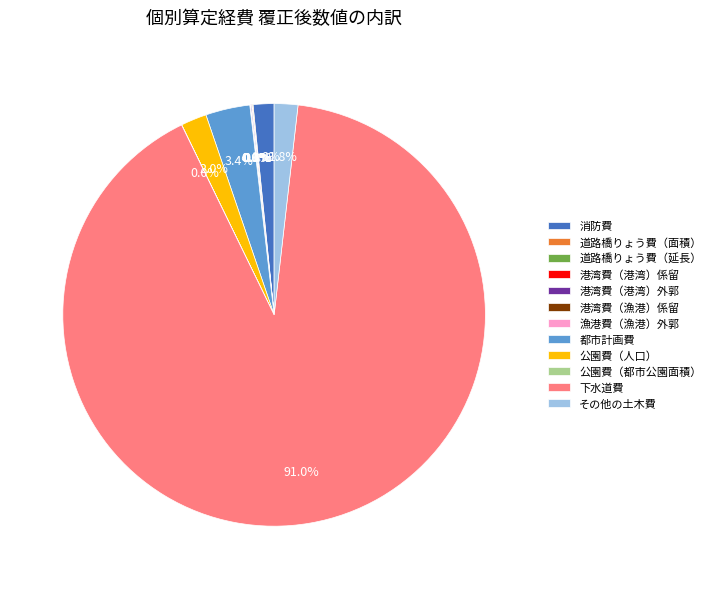

Which slice represents more than half of the pie?

下水道費